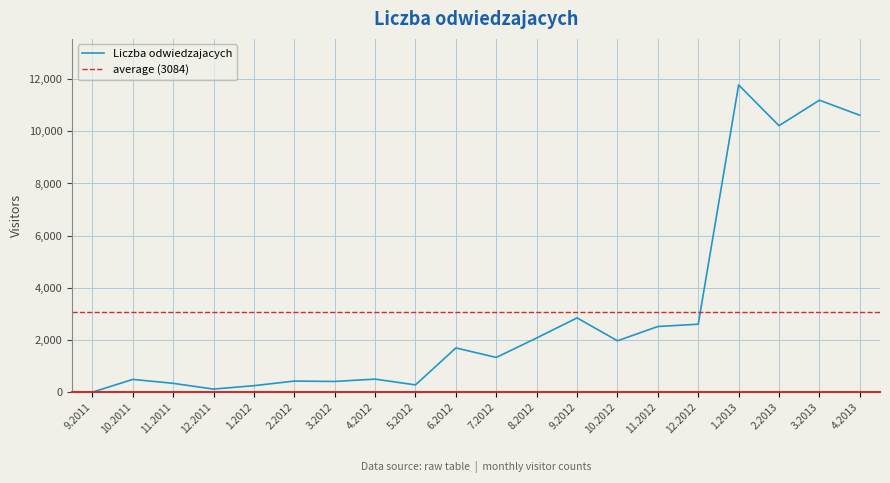

How many lines are shown in the chart?

1